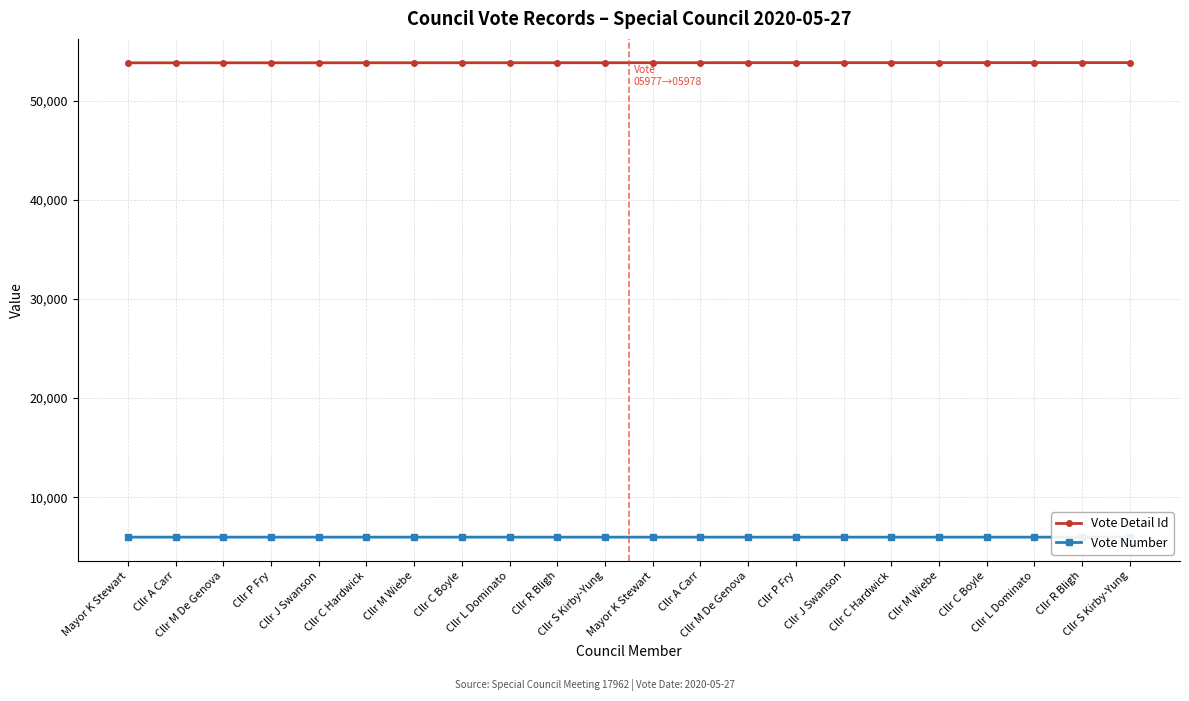

What is the difference between the Vote Detail Id values at Cllr M Wiebe and Cllr M De Genova?

4